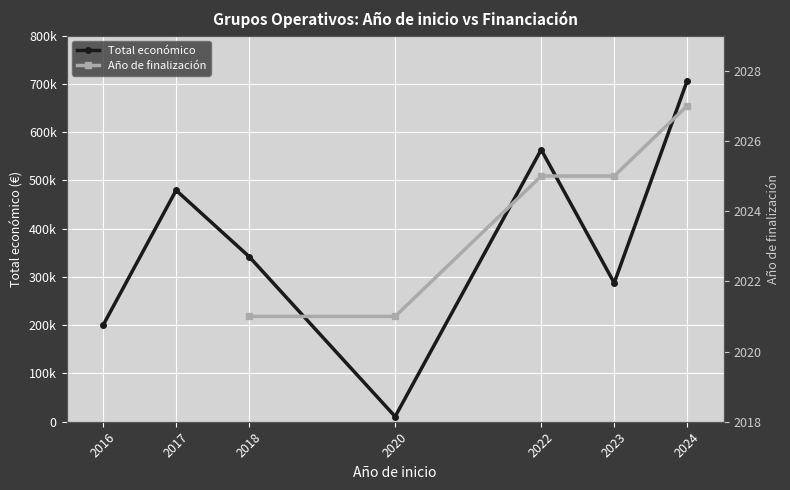

Is it true that the value at 2018 is 342118?

True